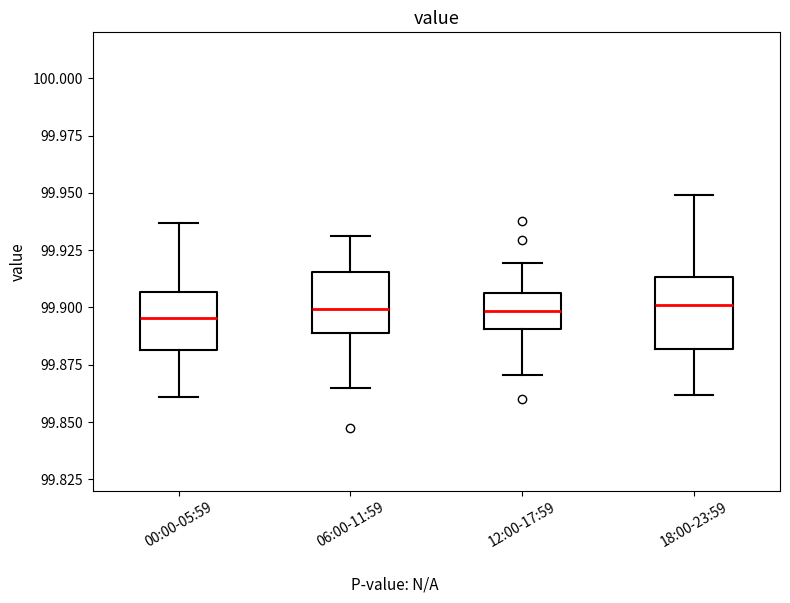

Where is the lower edge of the box for 18:00-23:59 on the y-axis? The values are not printed on the chart, so give them approximately, as read against the axis.

99.880